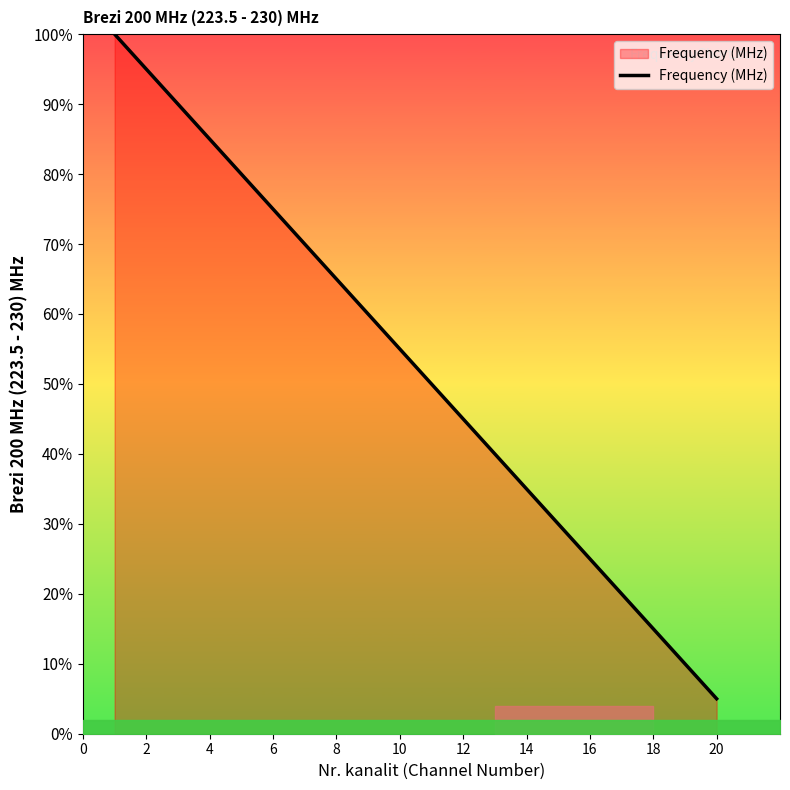

What is the minimum value shown in the chart?

5.0